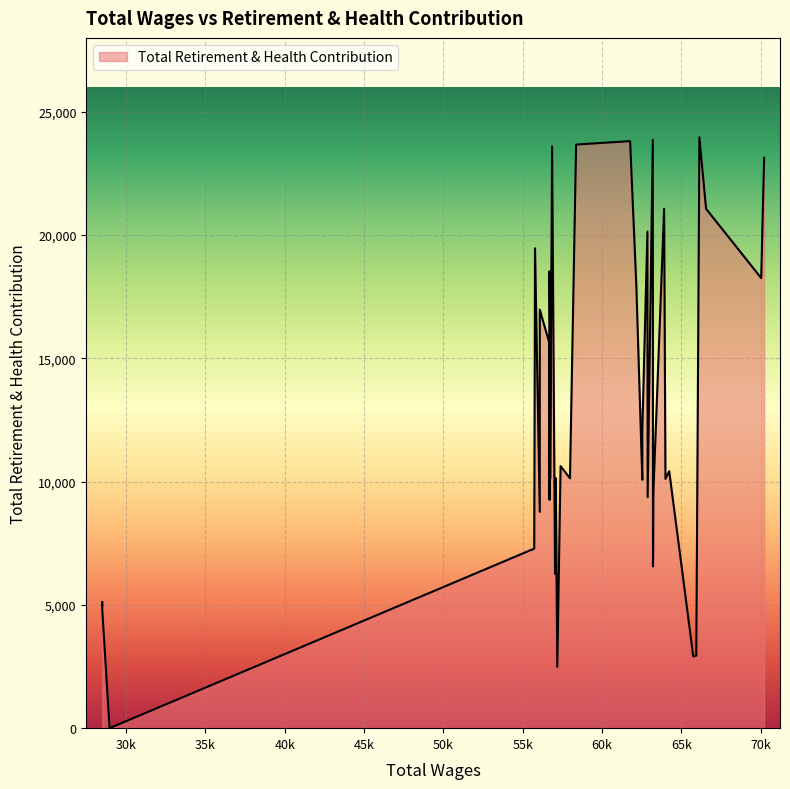

How many values are below 10137?

20